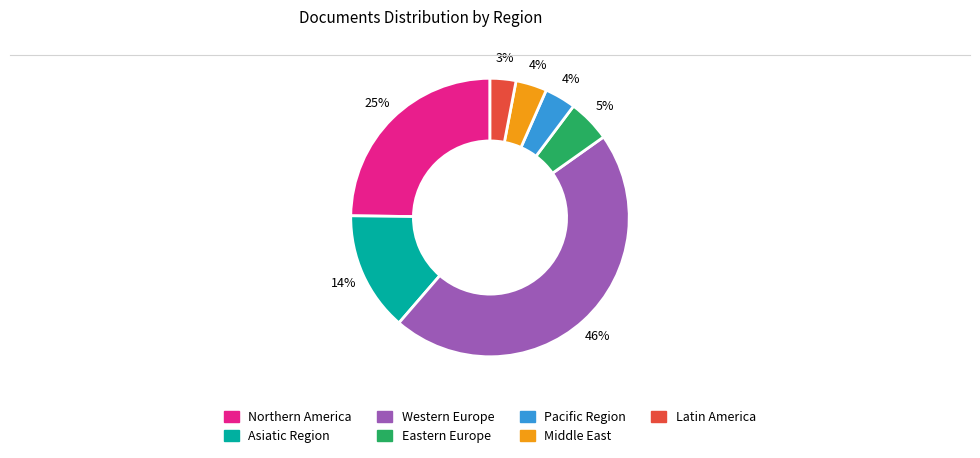

Which slice is the smallest?

Latin America